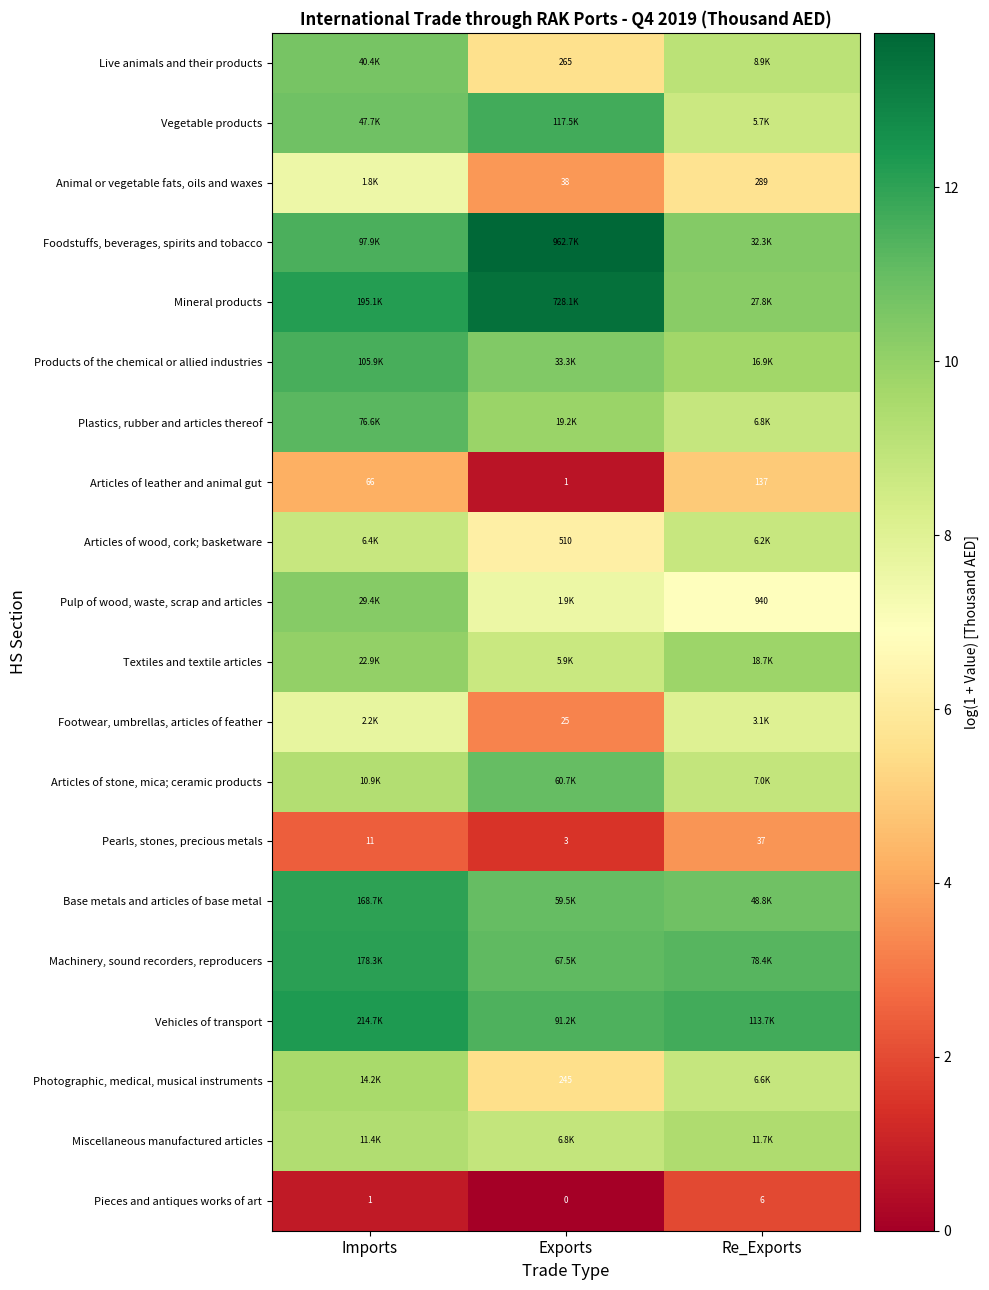

Which has a higher value, Imports or Exports?

Imports